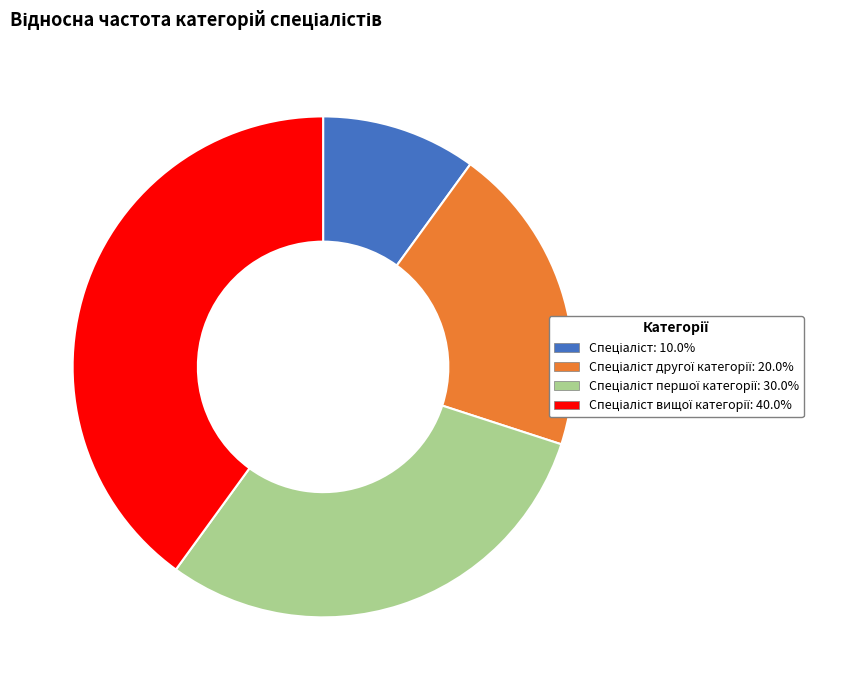

Is there any slice that represents more than half of the pie?

No